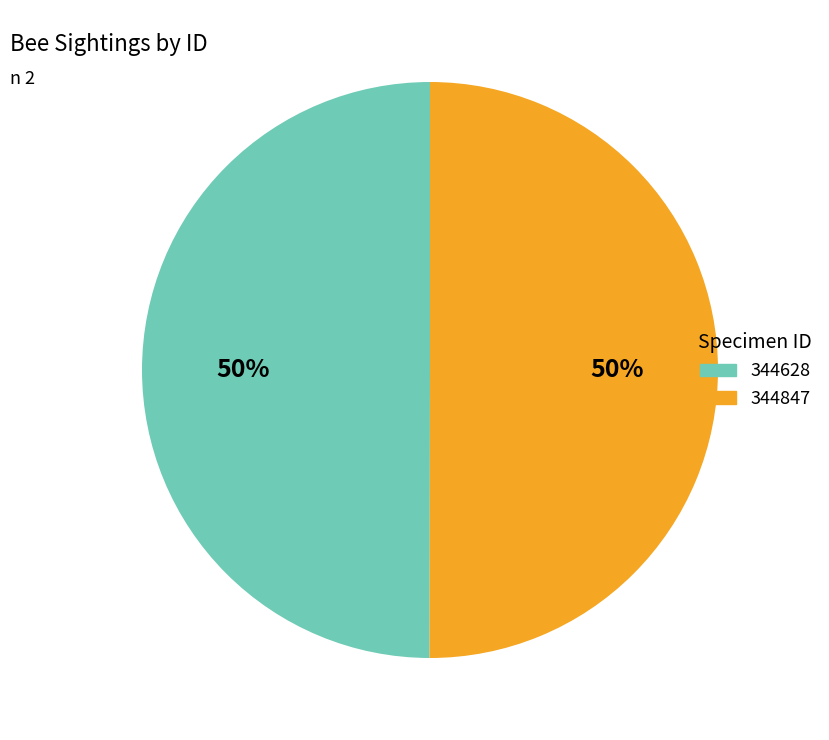

Do 344628 and 344847 together represent more than half of the pie?

Yes